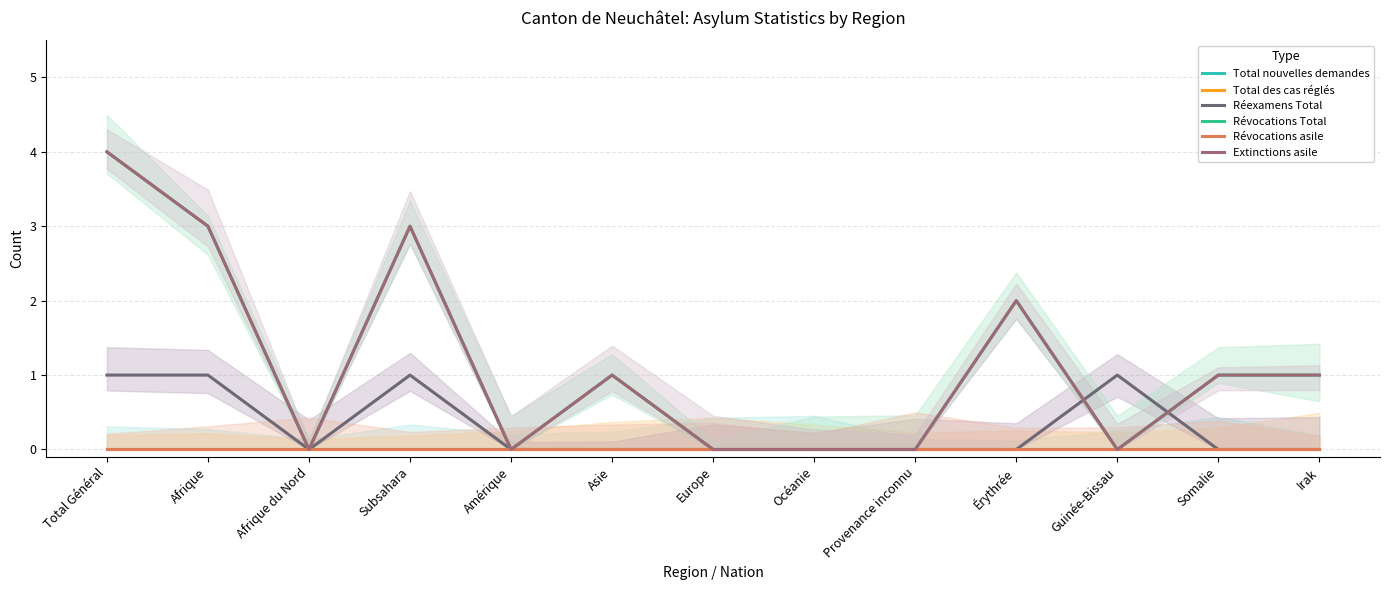

How many values in Révocations Total are above zero?

7